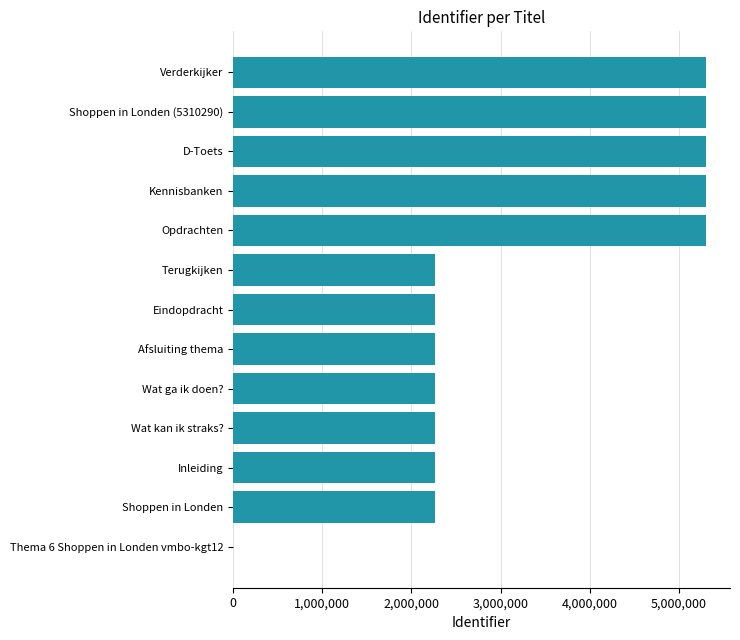

Which has a higher value, Verderkijker or Terugkijken?

Verderkijker